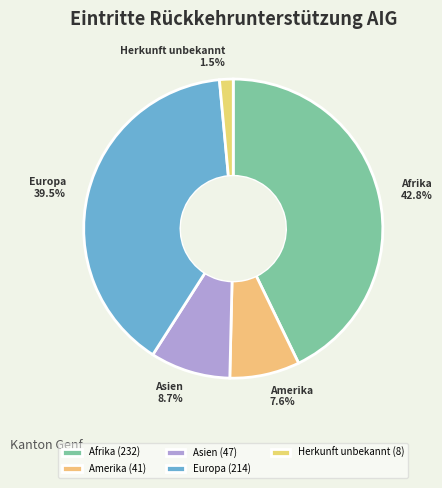

Does Herkunft unbekannt account for over 50% of the chart?

No